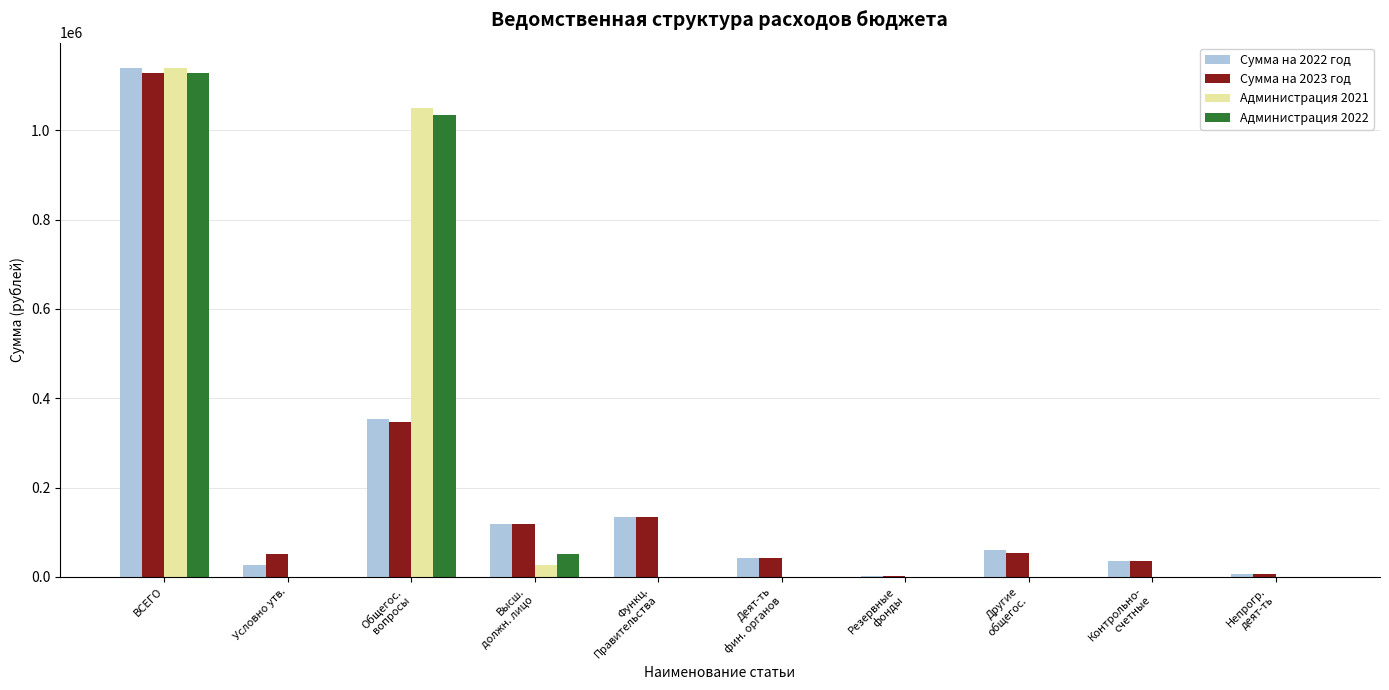

What is the total value across all series at Условно утв.?

77949